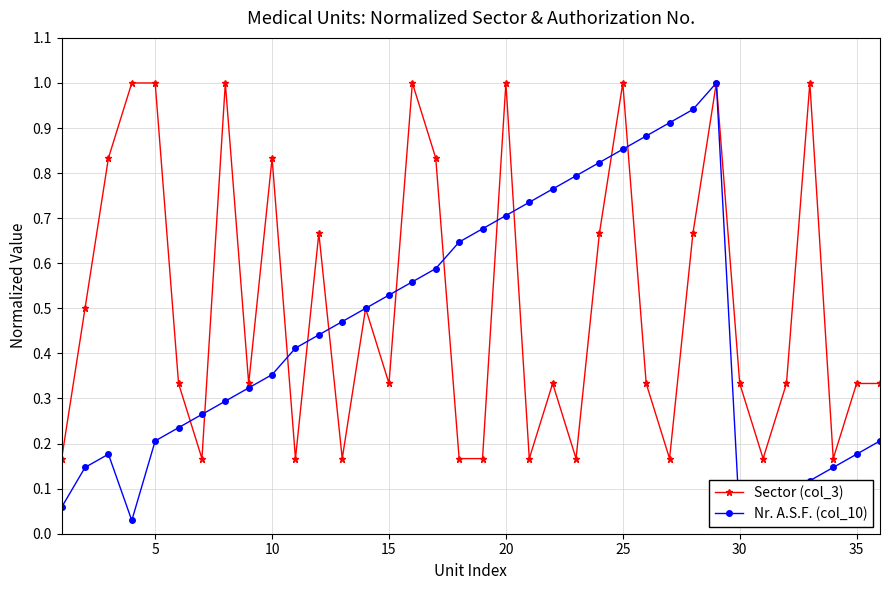

True or false: Sector (col_3) has more than 2 interior local peaks.

True